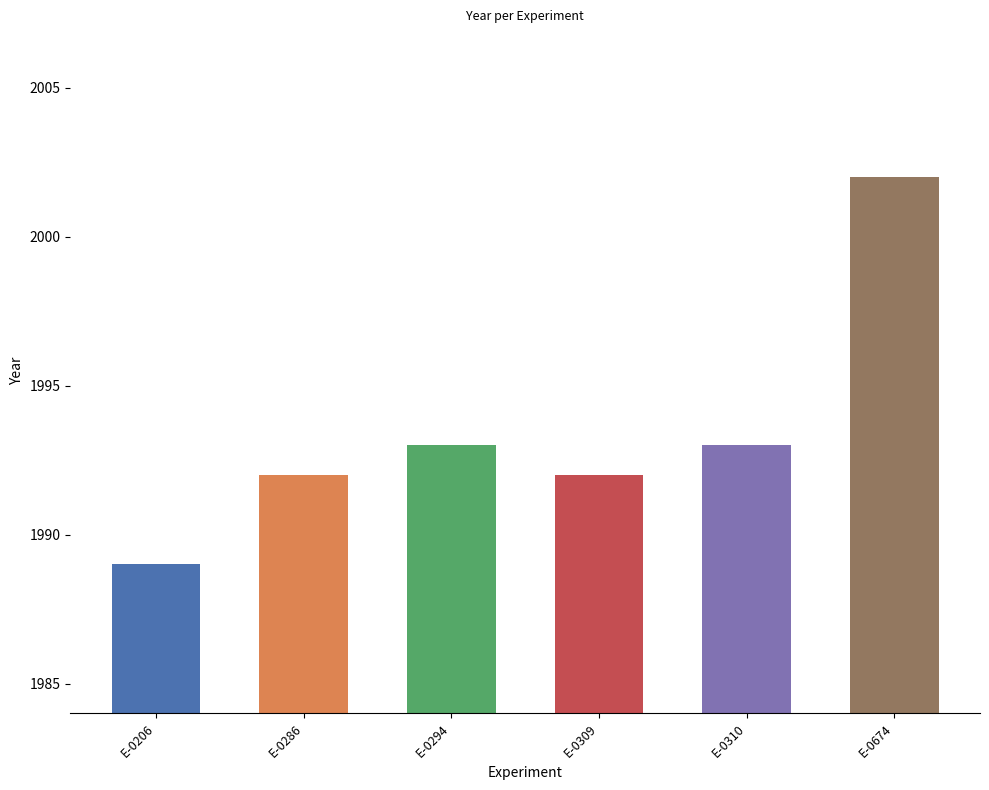

At which label is the value closest to 1995?

E-0294